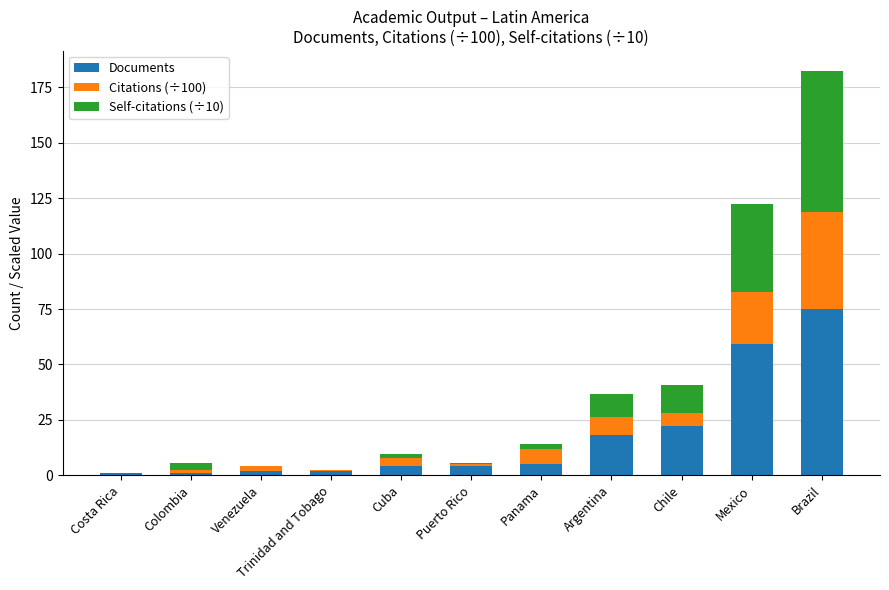

What is the highest value of the Documents series?

75.0